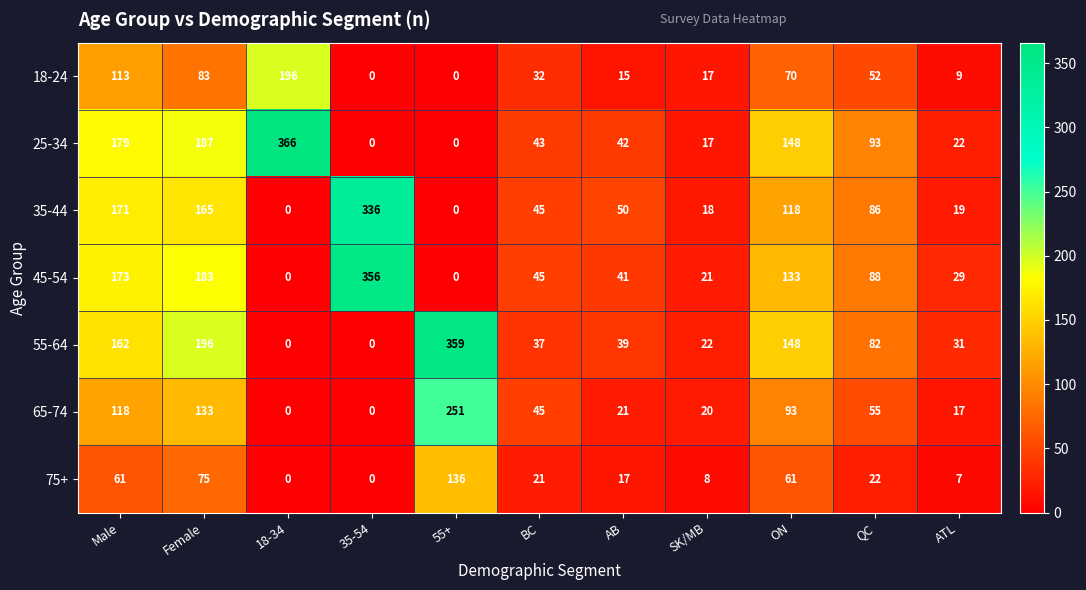

At how many categories does at least one series exceed 164?

5